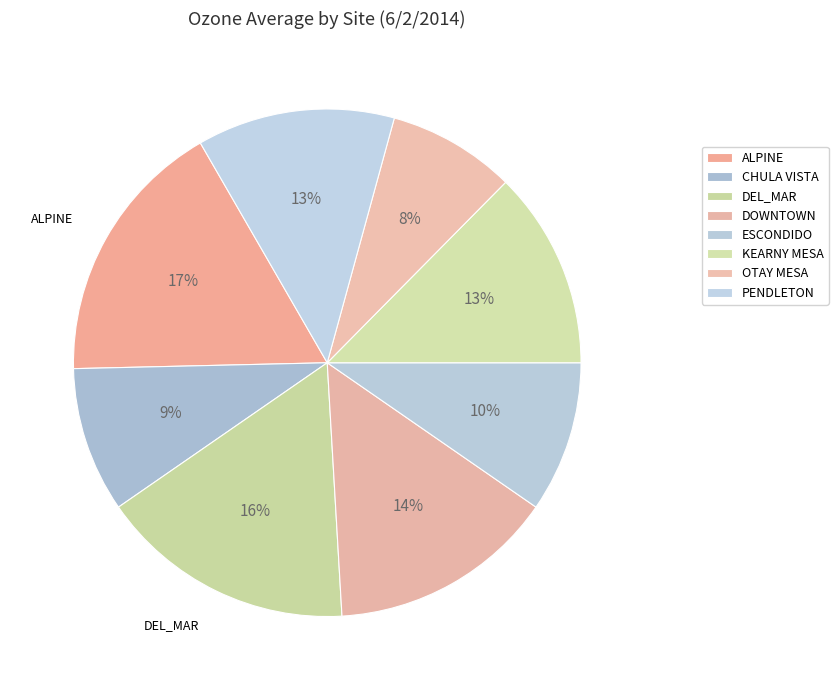

Rank the categories by value from highest to lowest.

ALPINE, DEL_MAR, DOWNTOWN, KEARNY MESA, PENDLETON, ESCONDIDO, CHULA VISTA, OTAY MESA